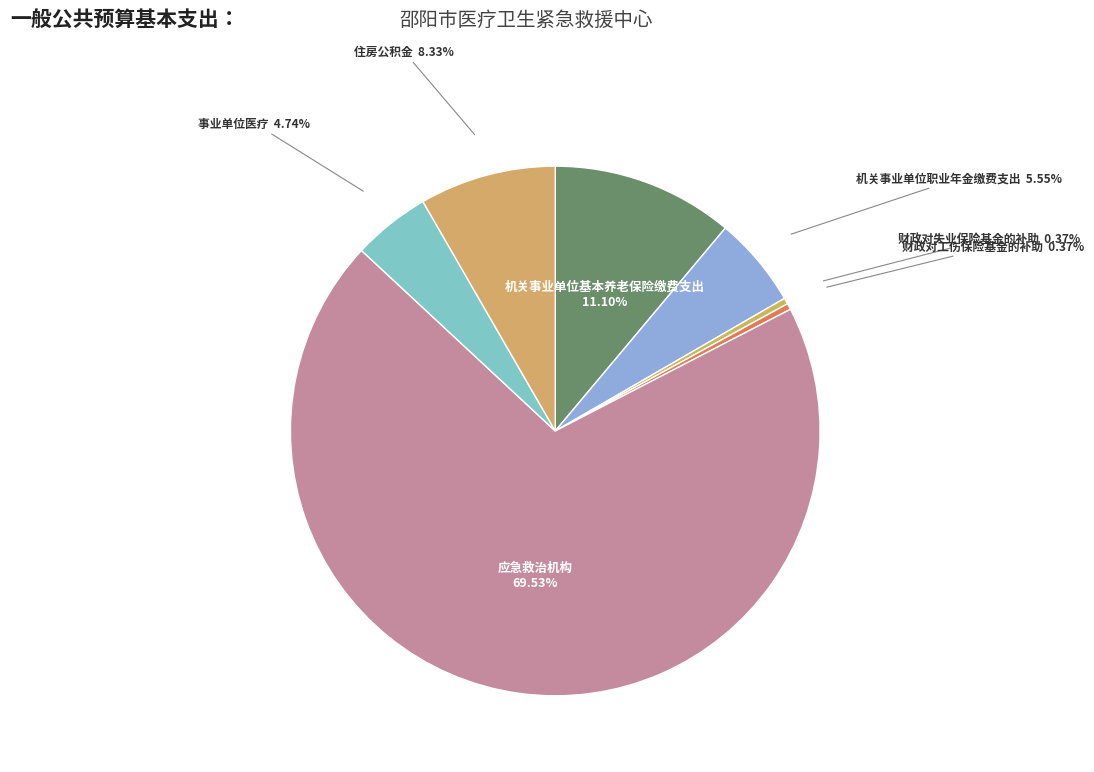

Which category accounts for the majority?

应急救治机构